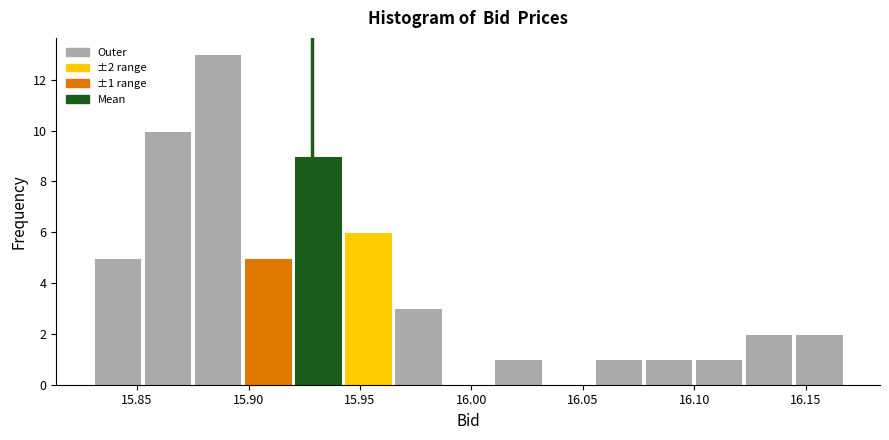

Over which range of the x-axis is the bar tallest?

15.875 to 15.895